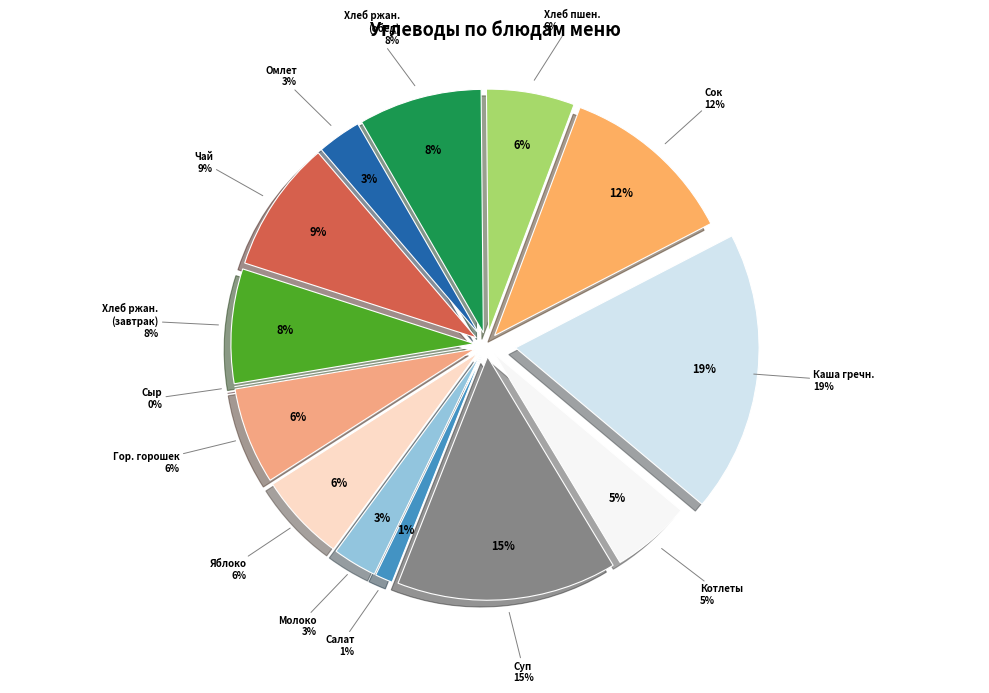

Does any single category account for the majority?

No